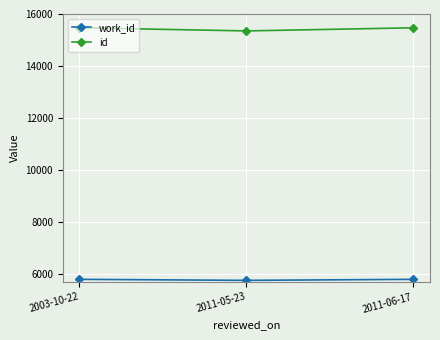

What is the minimum value for id?

15350